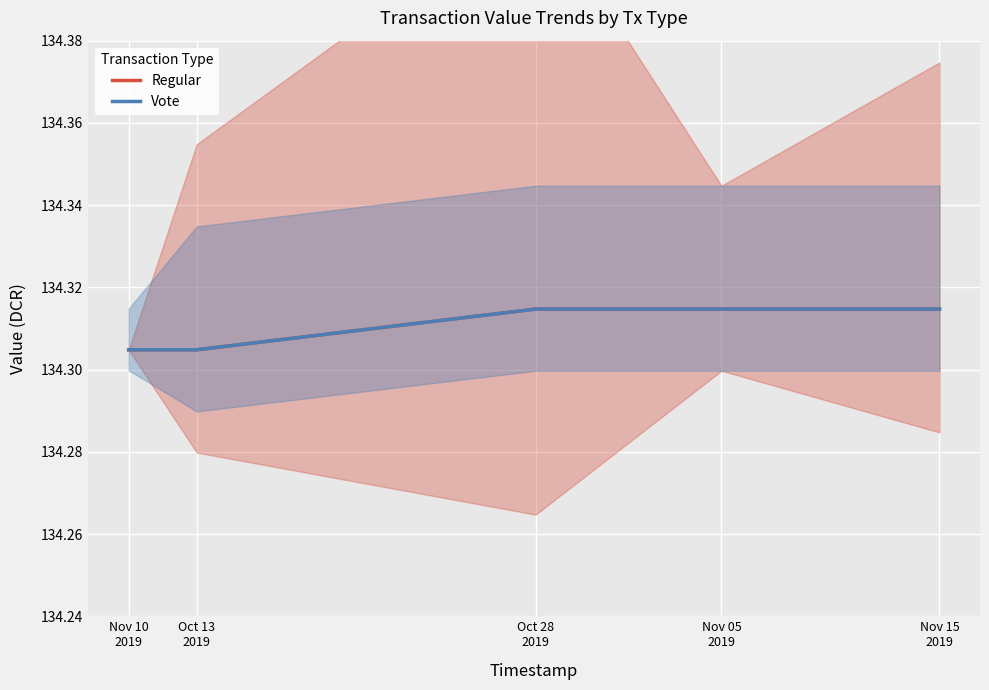

Rank the series at Nov 15
2019 from highest to lowest value.

Regular, Vote